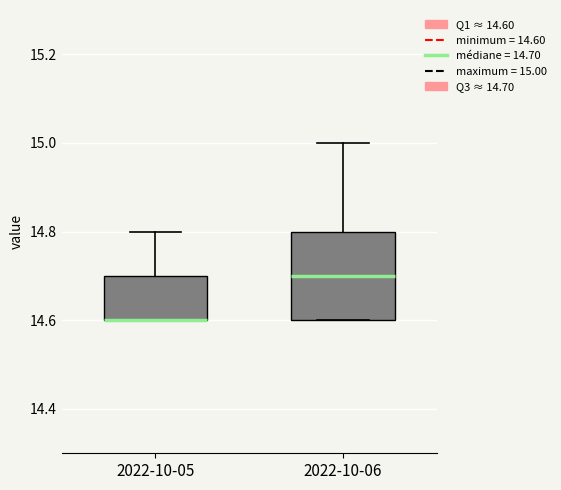

Where is the upper edge of the box for 2022-10-05 on the y-axis? The values are not printed on the chart, so give them approximately, as read against the axis.

14.7